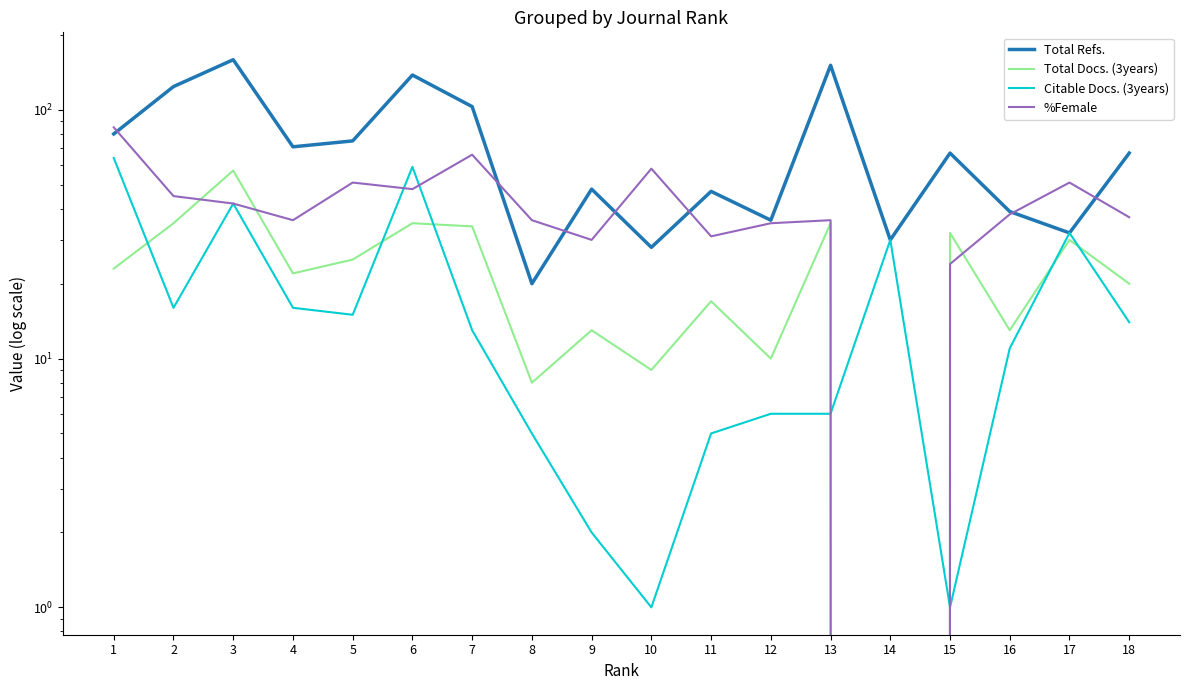

True or false: Total Refs. and Total Docs. (3years) cross at least once.

False